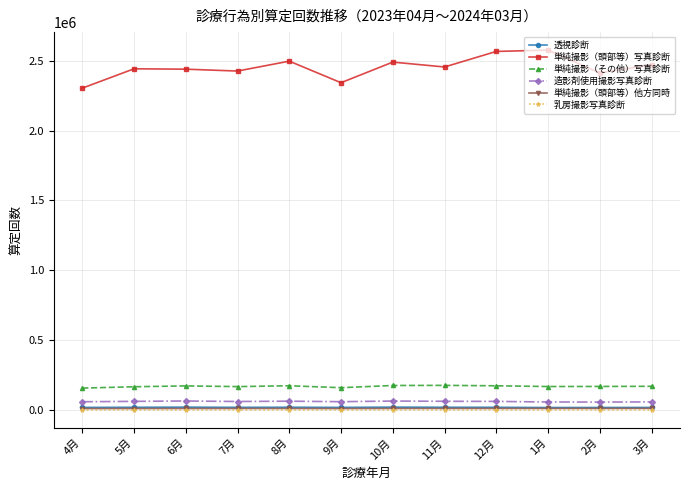

True or false: 乳房撮影写真診断 and 単純撮影（頭部等）他方同時 cross at least once.

False